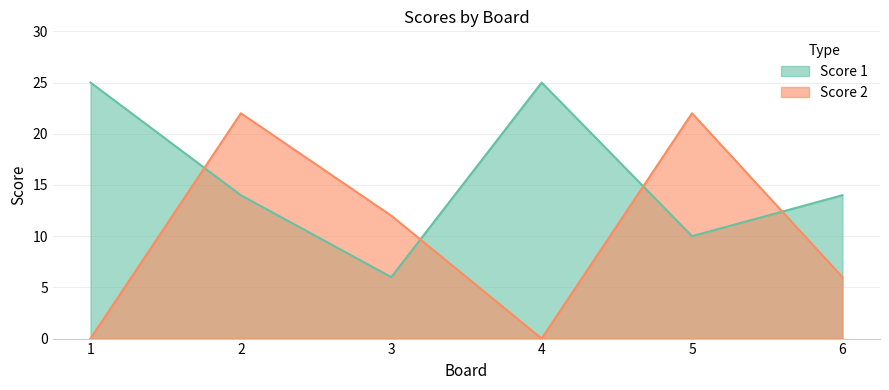

How many distinct data groups are displayed?

2